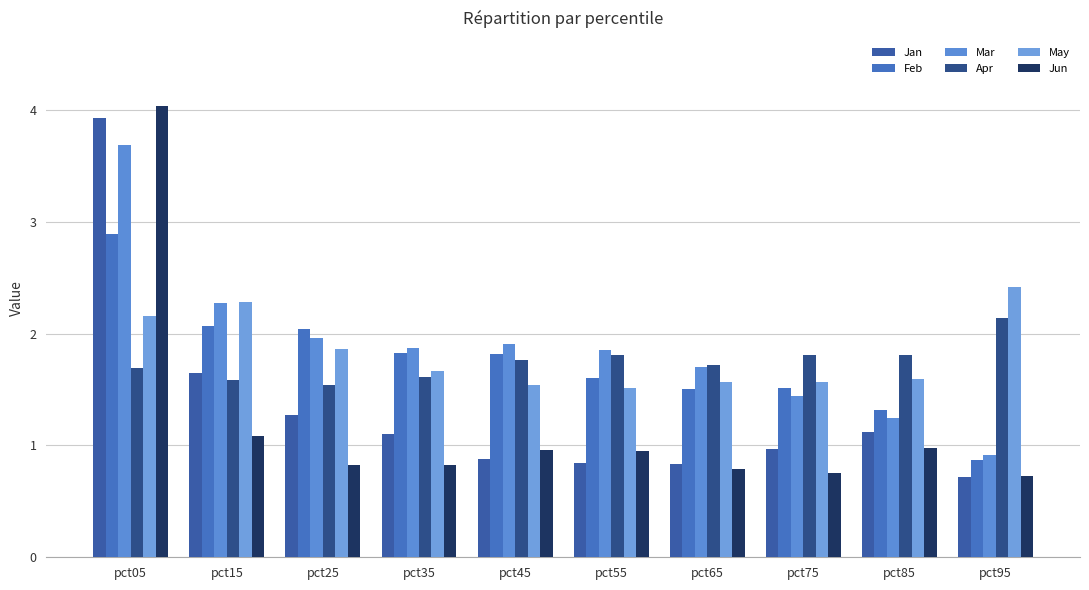

How many Apr values are between 1 and 2?

9